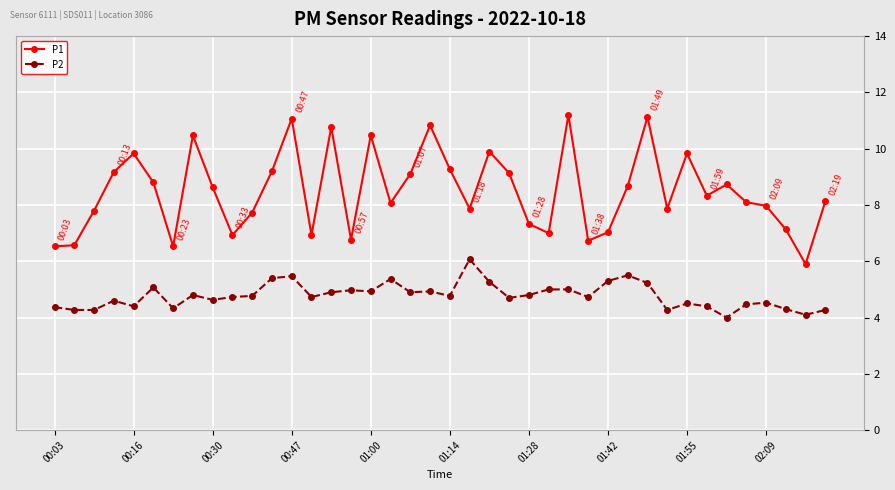

What are all the series names shown in the legend?

P1, P2